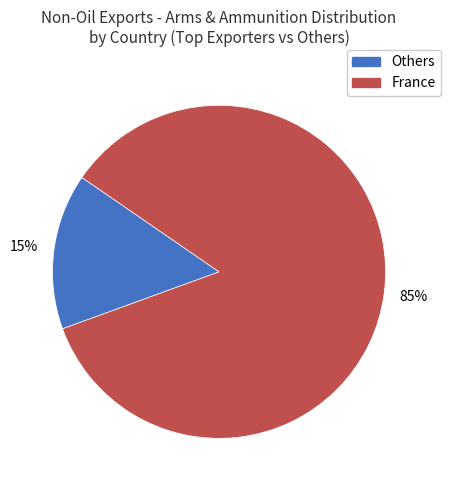

To the nearest percent, what is the average slice percentage?

50%